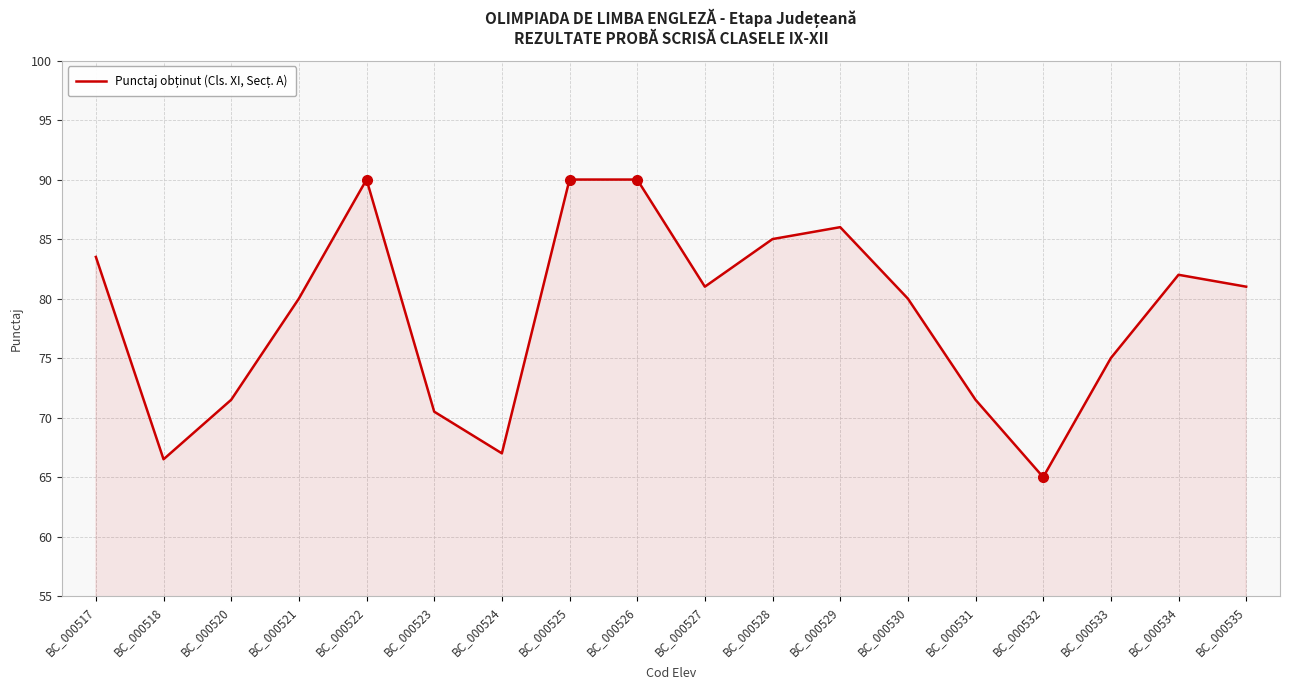

Approximately how many times larger is the value at BC_000517 compared to BC_000535?

1.0